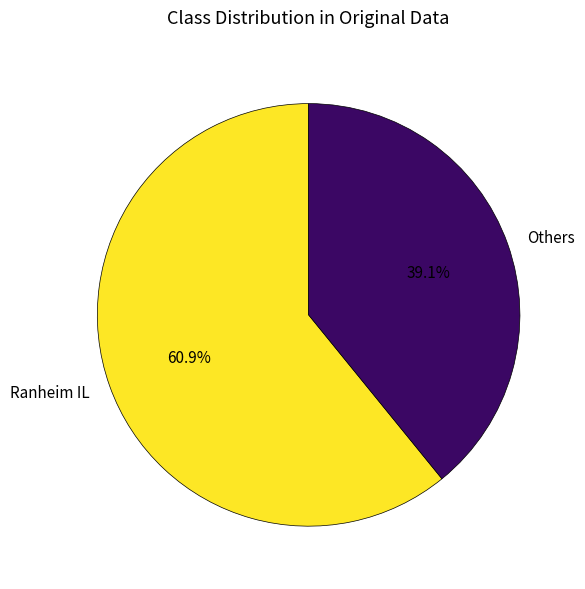

What is the largest slice in the pie chart?

Ranheim IL